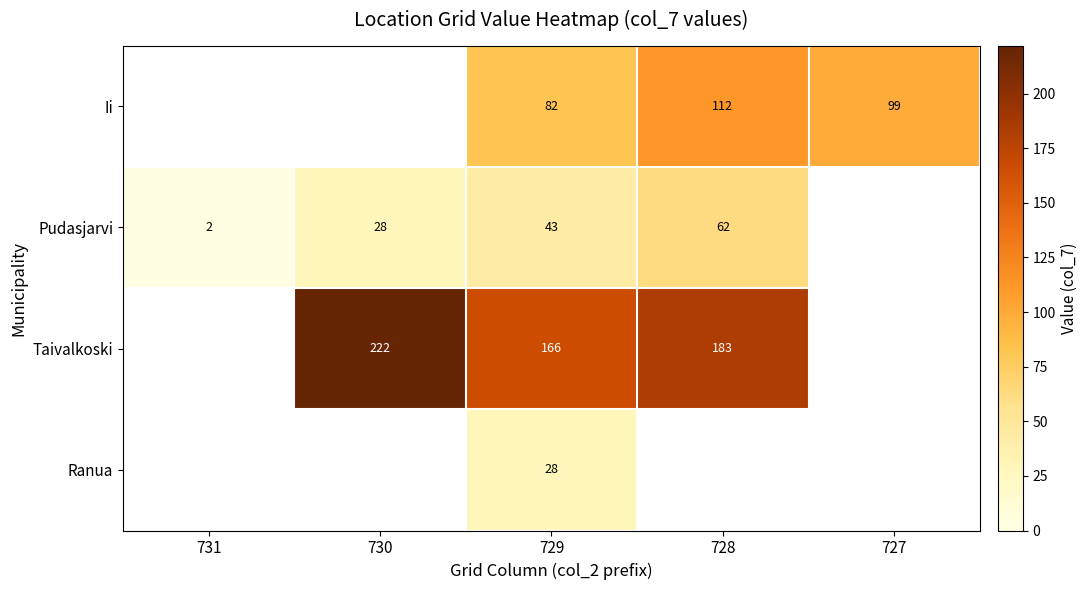

The Ii series shows 82 at 729. True or false?

True